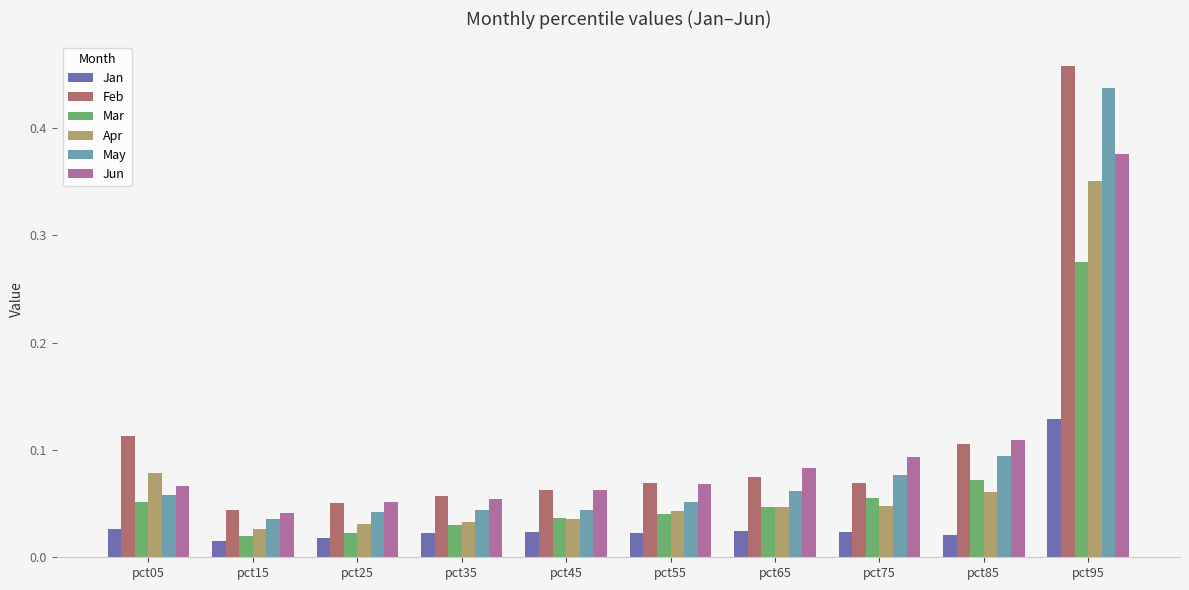

Between pct05 and pct75, which series saw the biggest shift?

Feb